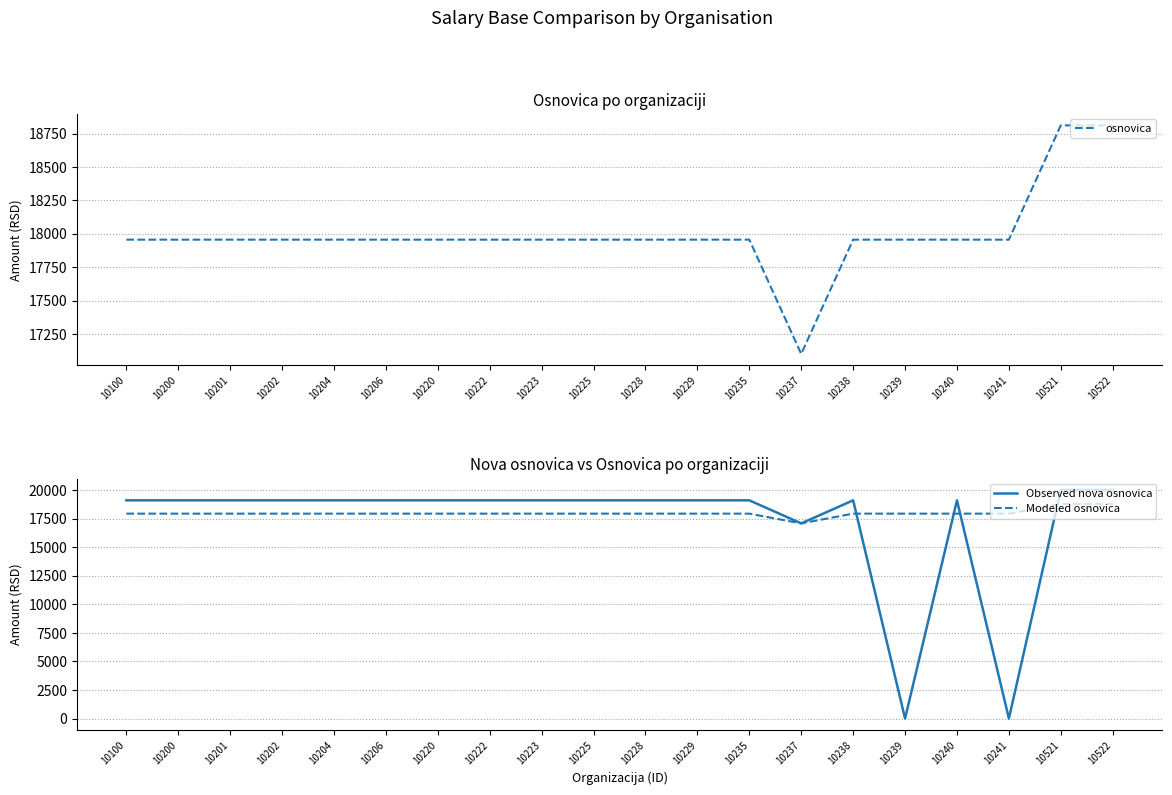

At how many categories does at least one series exceed 19659?

2